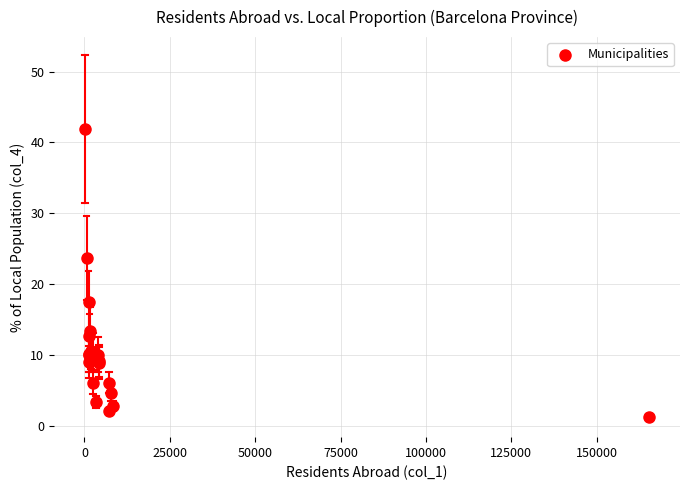

What Y value in the scatter plot is closest to 21?

23.7